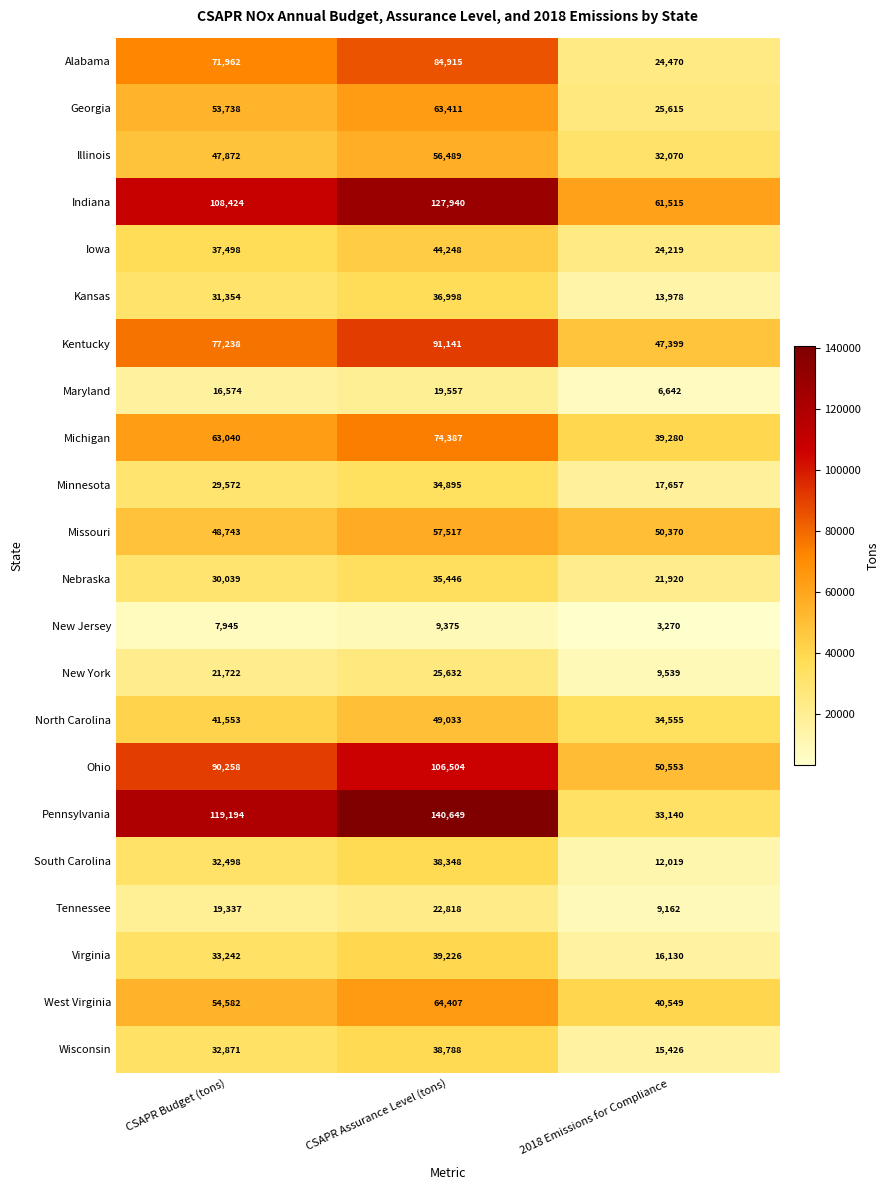

At which category is the sum across all series the highest?

CSAPR Assurance Level (tons)